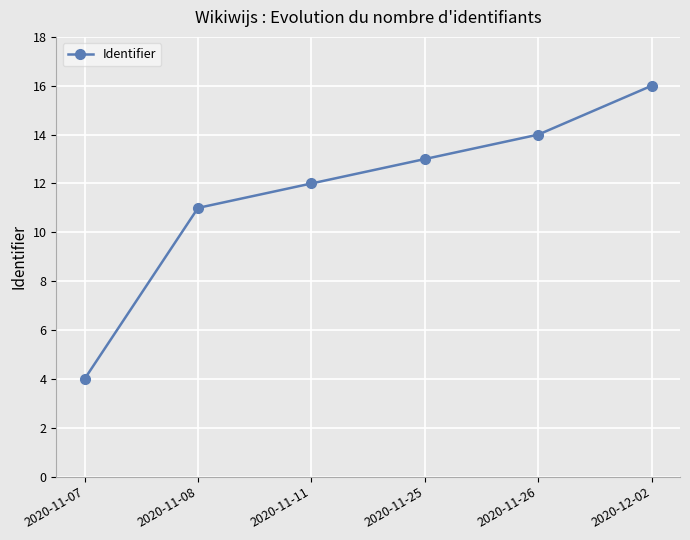

What is the greatest value displayed?

16